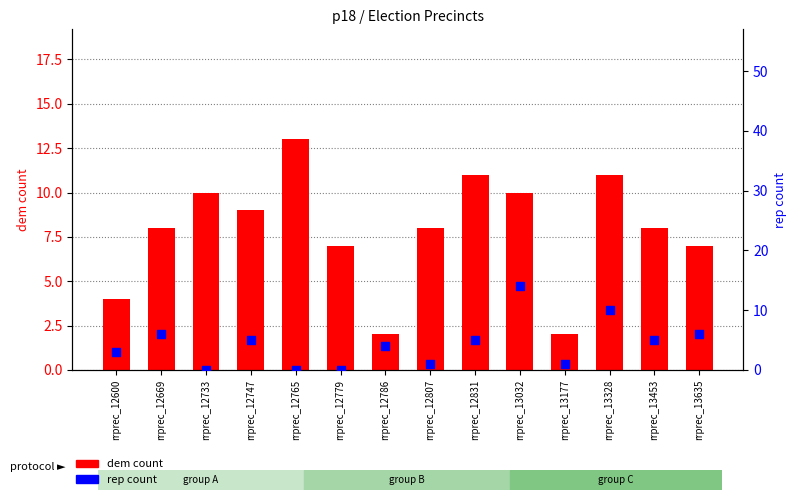

What are all the series names shown in the legend?

dem, rep